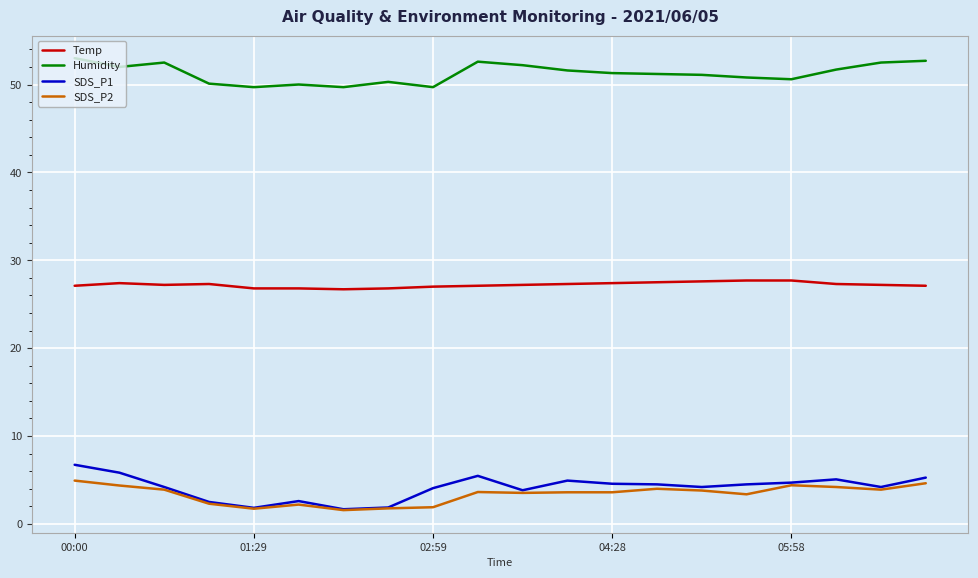

What are all the series names shown in the legend?

Temp, Humidity, SDS_P1, SDS_P2